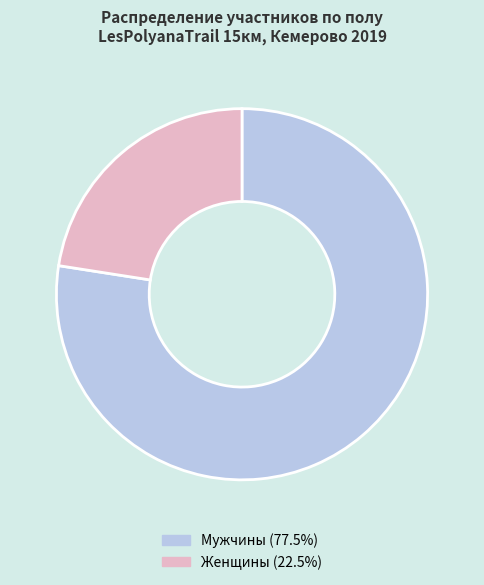

Is the sum of Мужчины (77.5%) and Женщины (22.5%) greater than half?

Yes